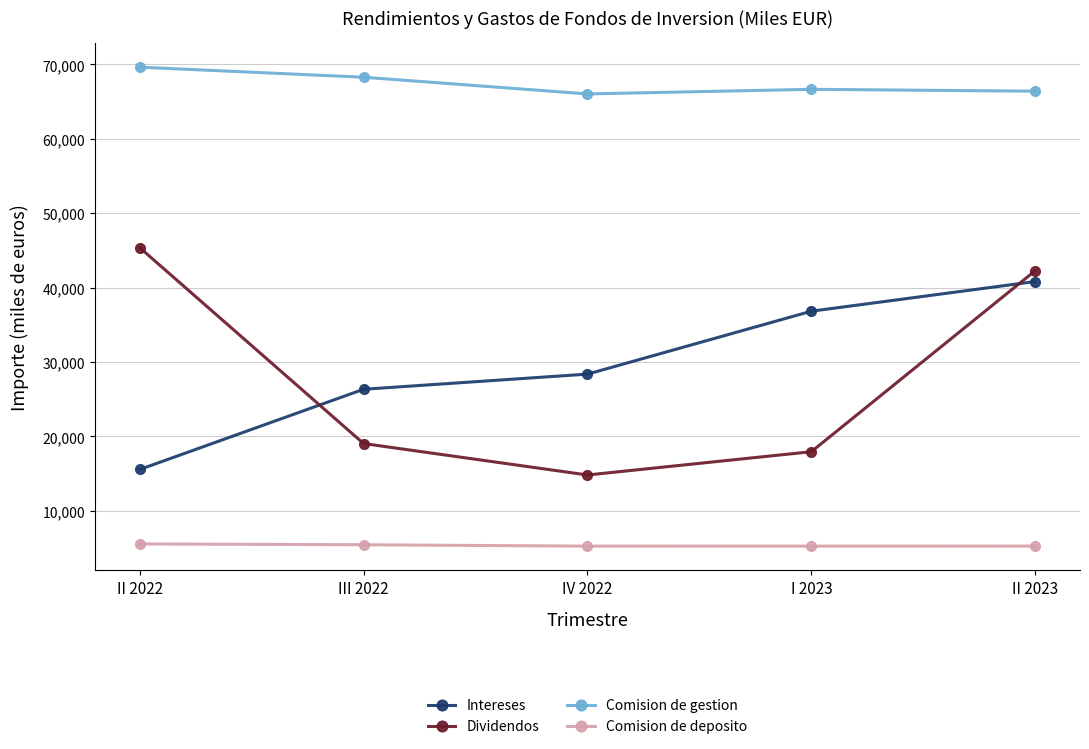

Count the number of data series in this chart.

4